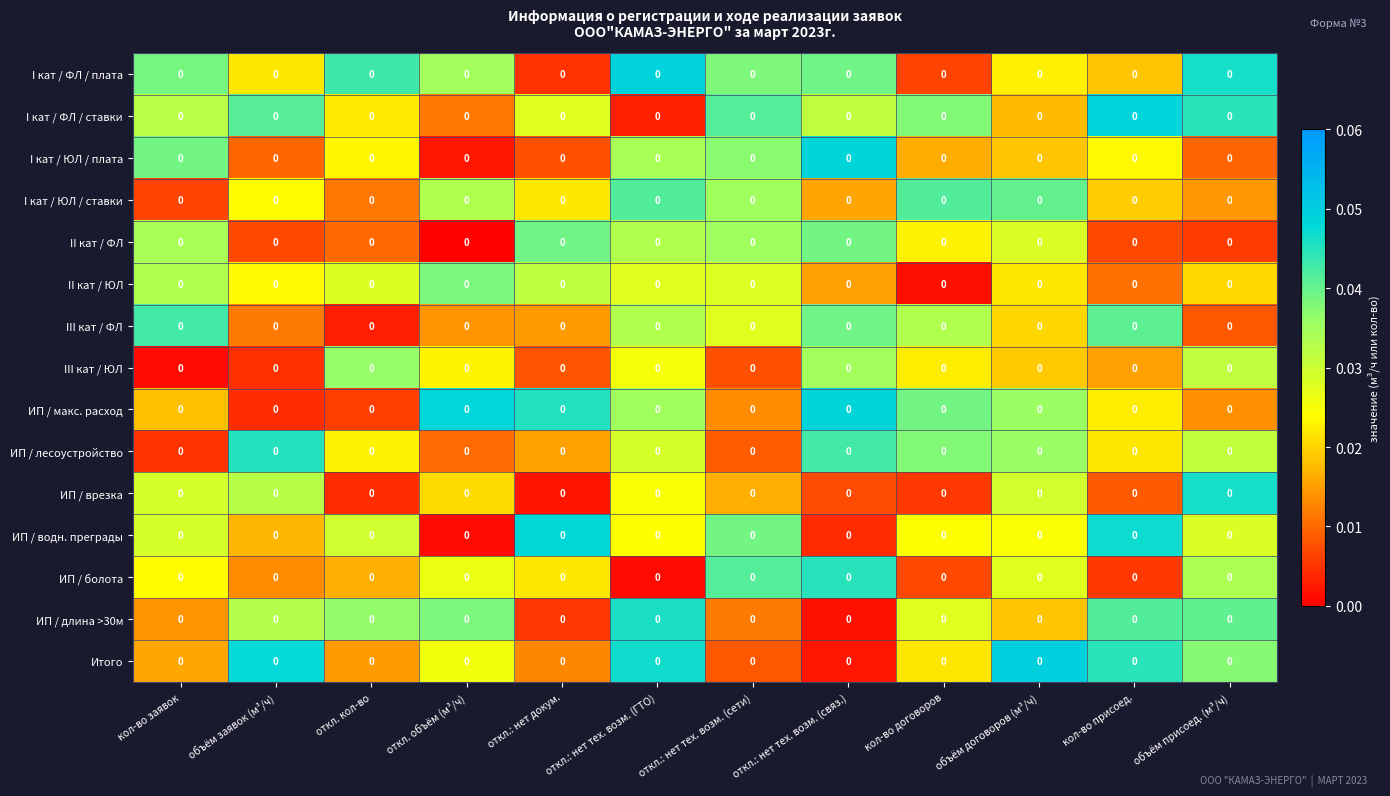

Count the number of categories in the chart.

12